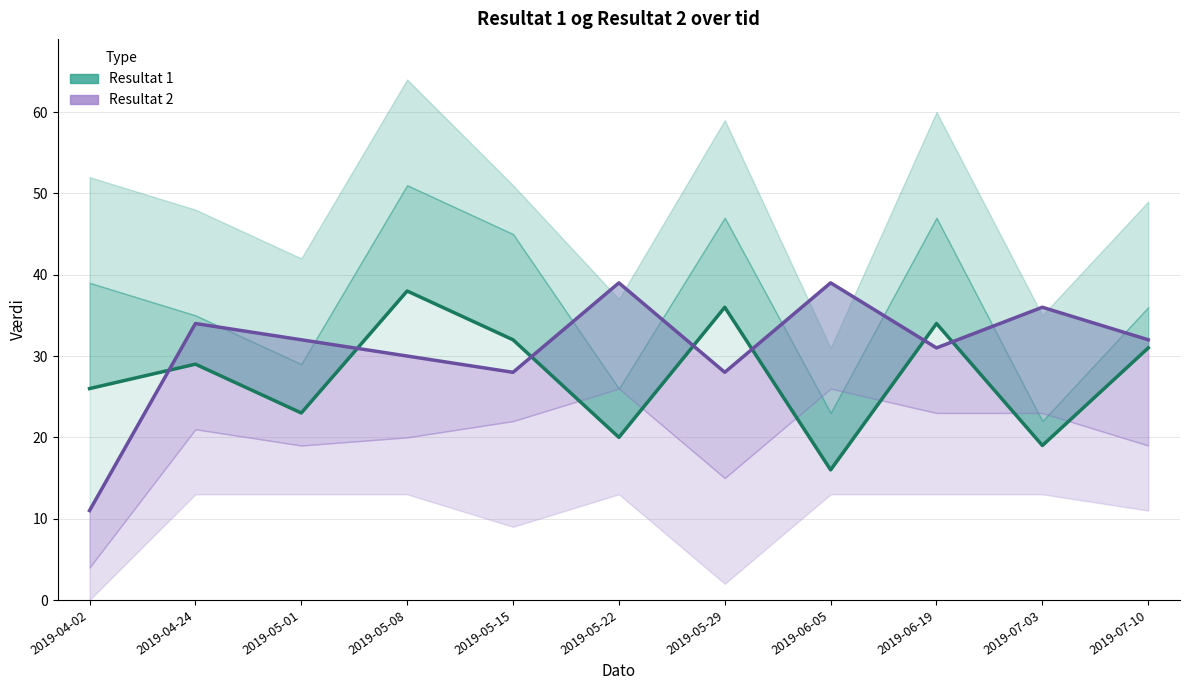

What is the difference between the maximum and minimum values in the Resultat 1 series?

22